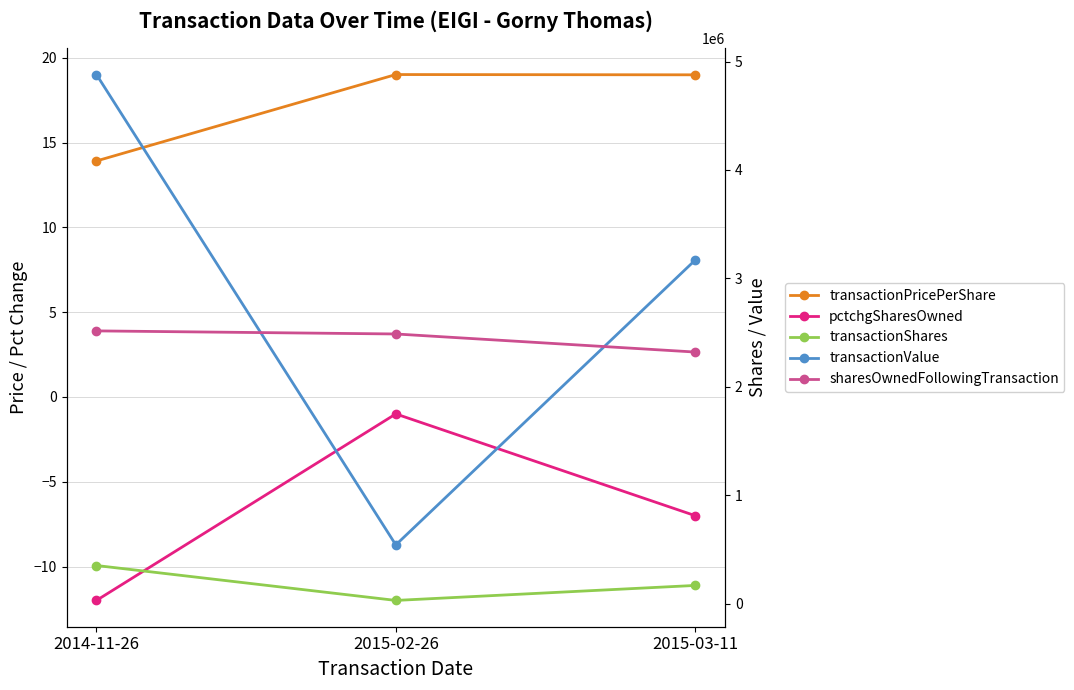

The value of transactionValue at 2014-11-26 is 6543781.2. True or false?

False